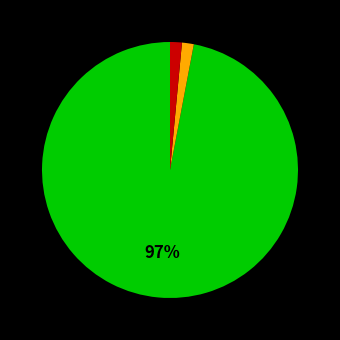

Is there any slice that represents more than half of the pie?

Yes